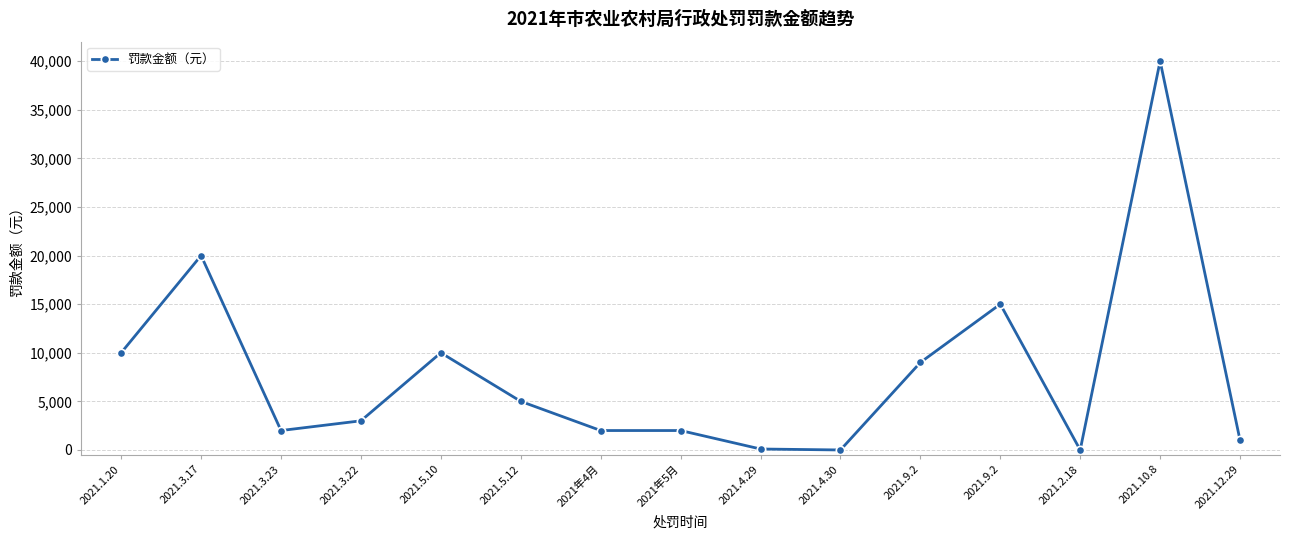

Rank the categories by value from lowest to highest.

2021.4.30, 2021.2.18, 2021.4.29, 2021.12.29, 2021.3.23, 2021年4月, 2021年5月, 2021.3.22, 2021.5.12, 2021.9.2, 2021.1.20, 2021.5.10, 2021.9.2, 2021.3.17, 2021.10.8